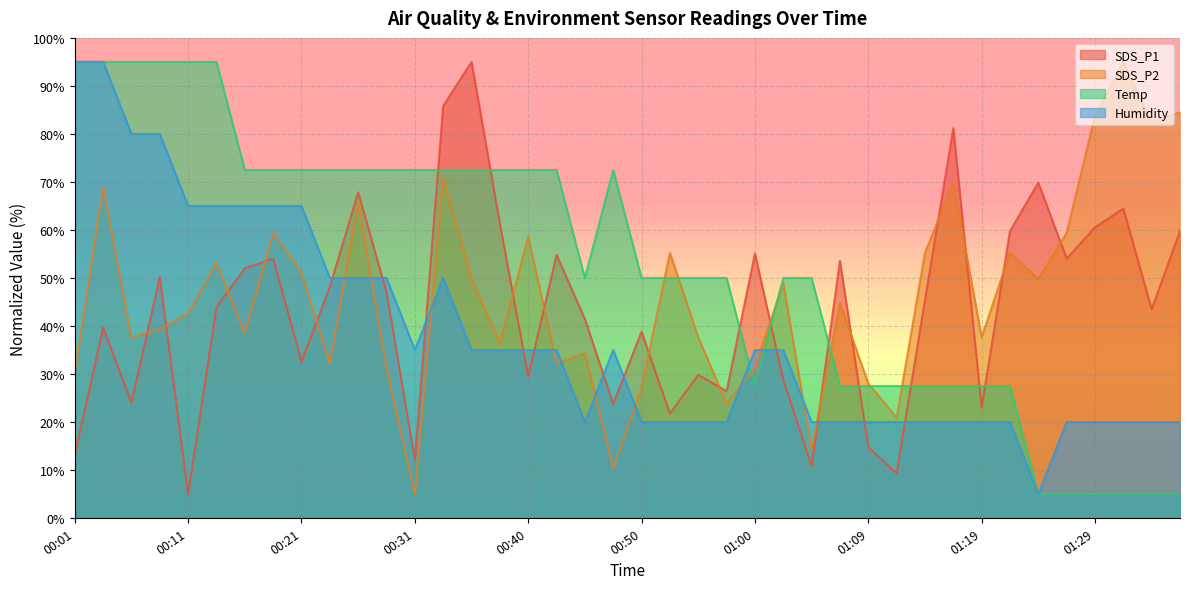

At which category is the sum across all series the highest?

00:04